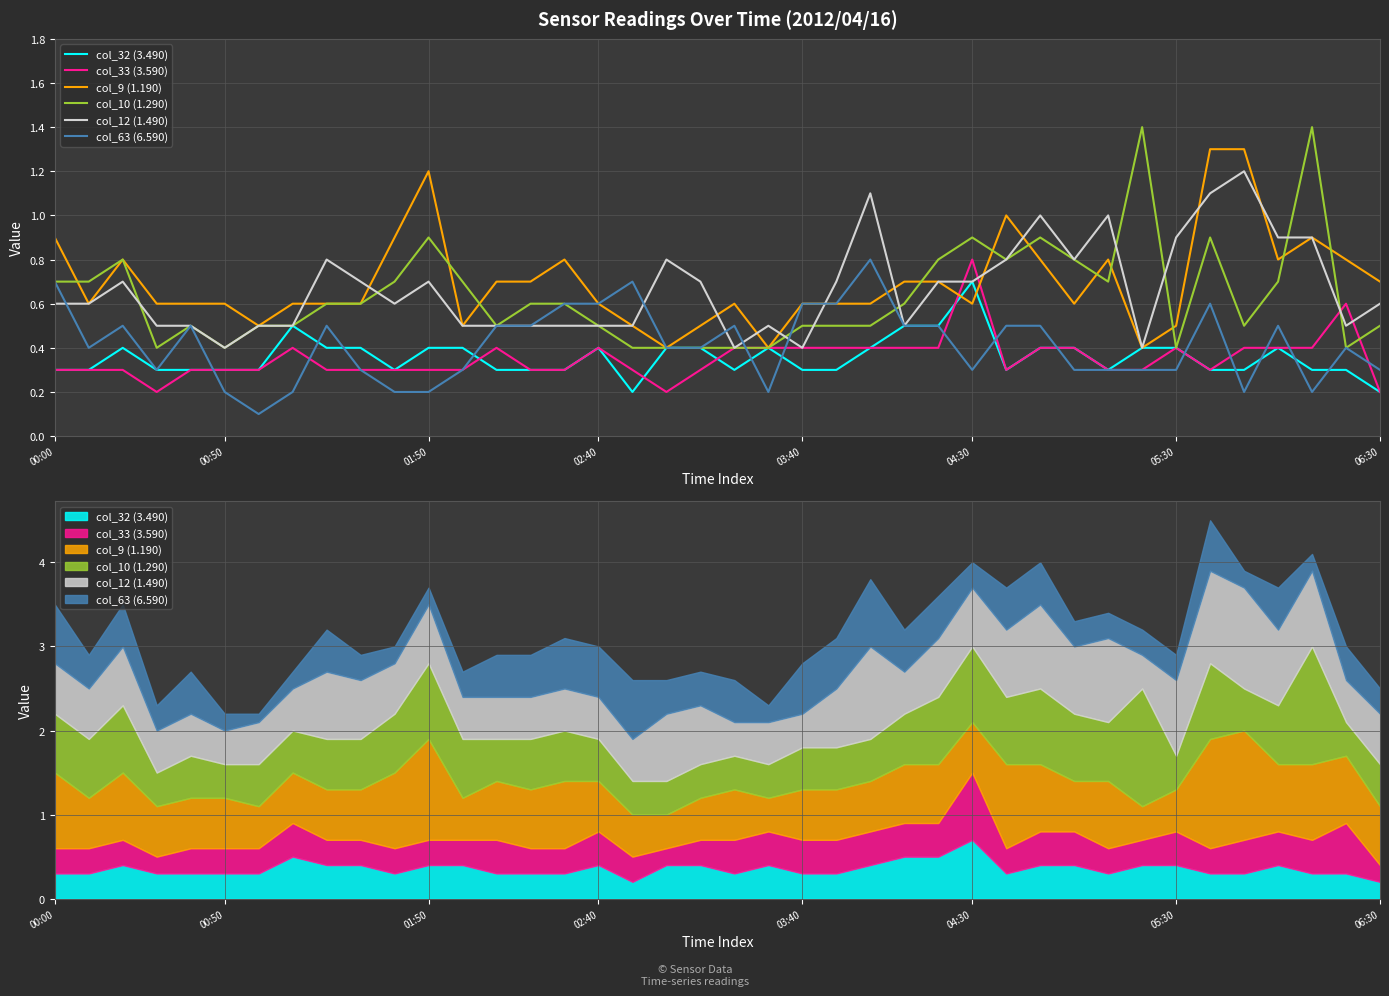

Is this an area chart (filled region under the line)?

No